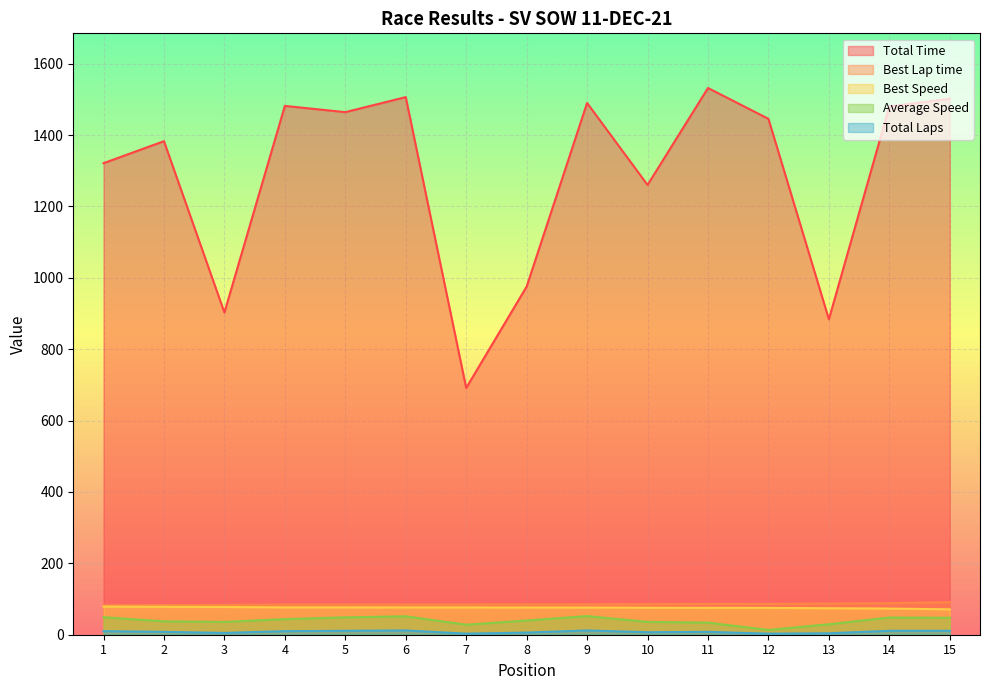

Which category has the lowest value across all series?

7